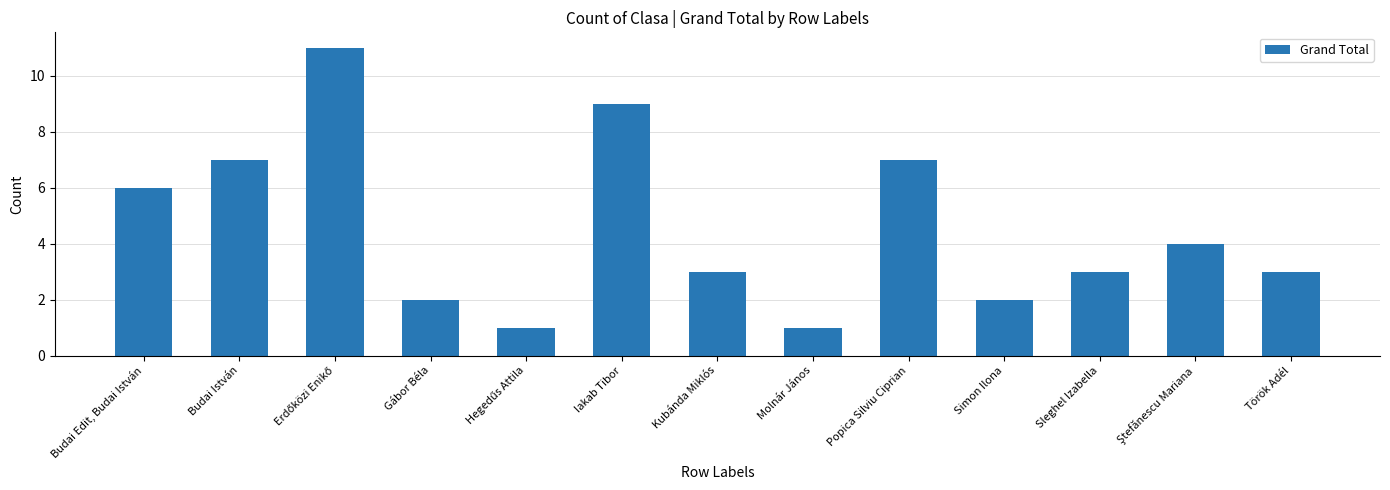

Reading right to left, extract all data points from this chart.

3	4	3	2	7	1	3	9	1	2	11	7	6